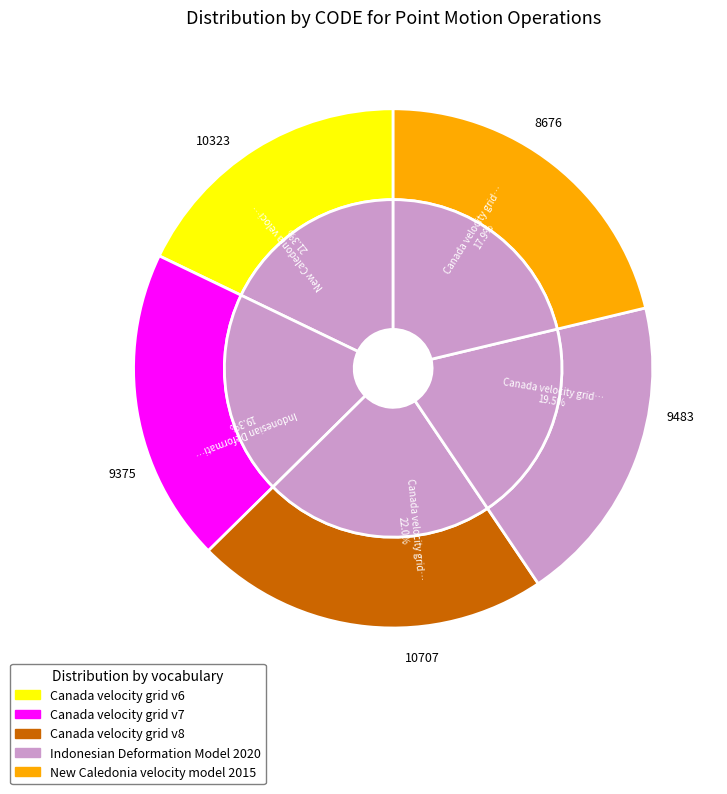

To the nearest percent, what percentage of the pie is Indonesian Deformation Model 2020?

19%